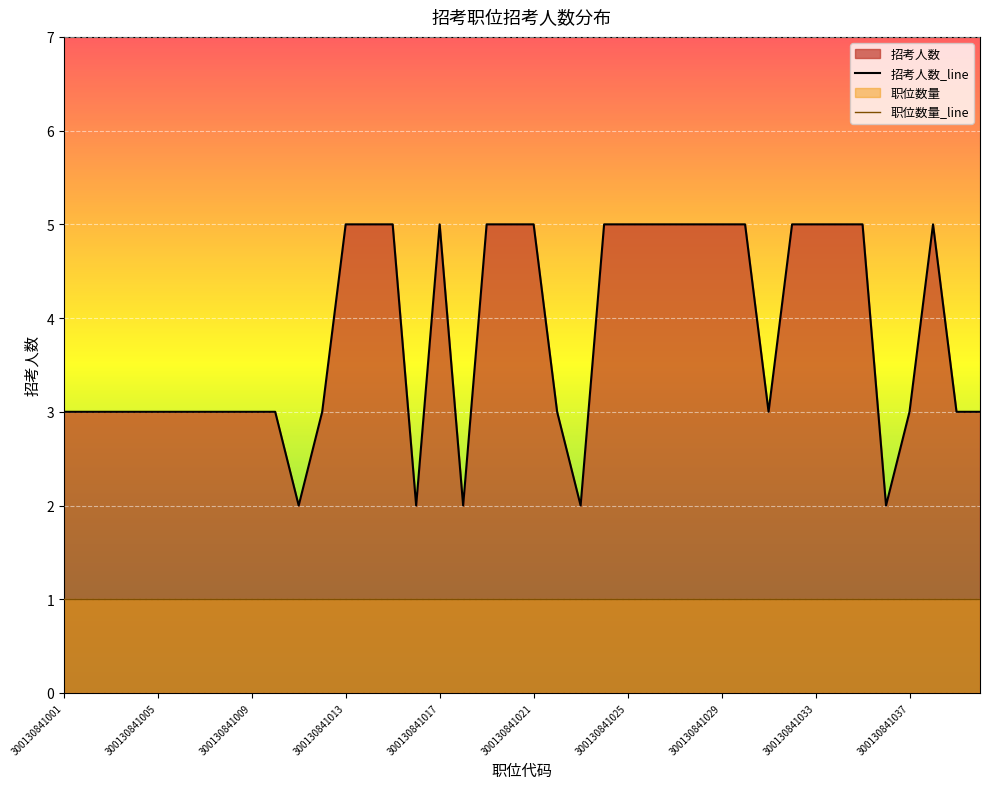

What is the ratio of the value at 300130841034 to the value at 300130841009?

1.7